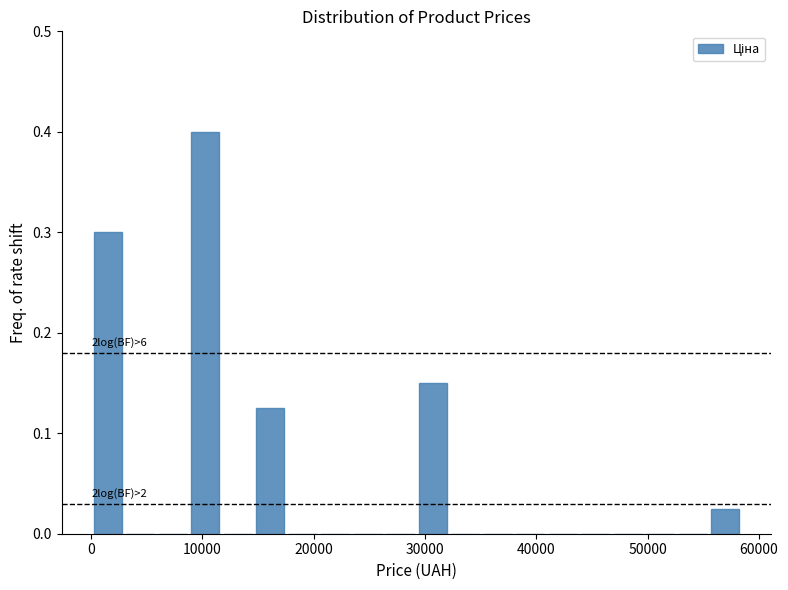

Read against the x-axis, roughly where is the centre of the tallest bar?

10000